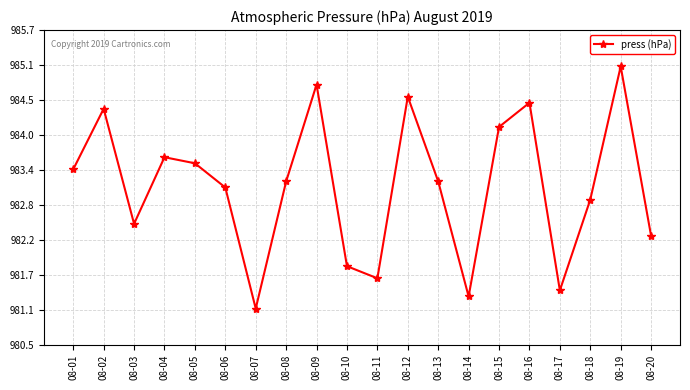

How many lines are shown in the chart?

1